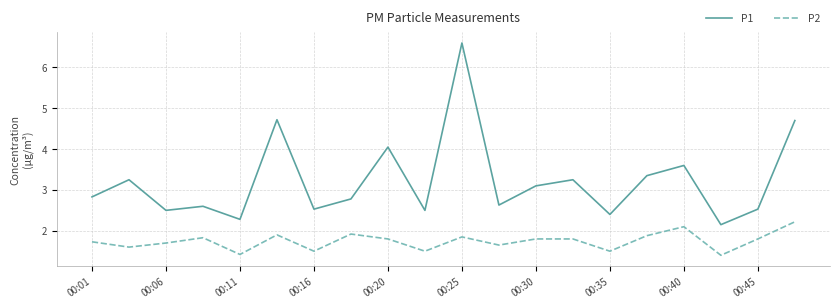

List the series in order of their peak value, highest first.

P1, P2